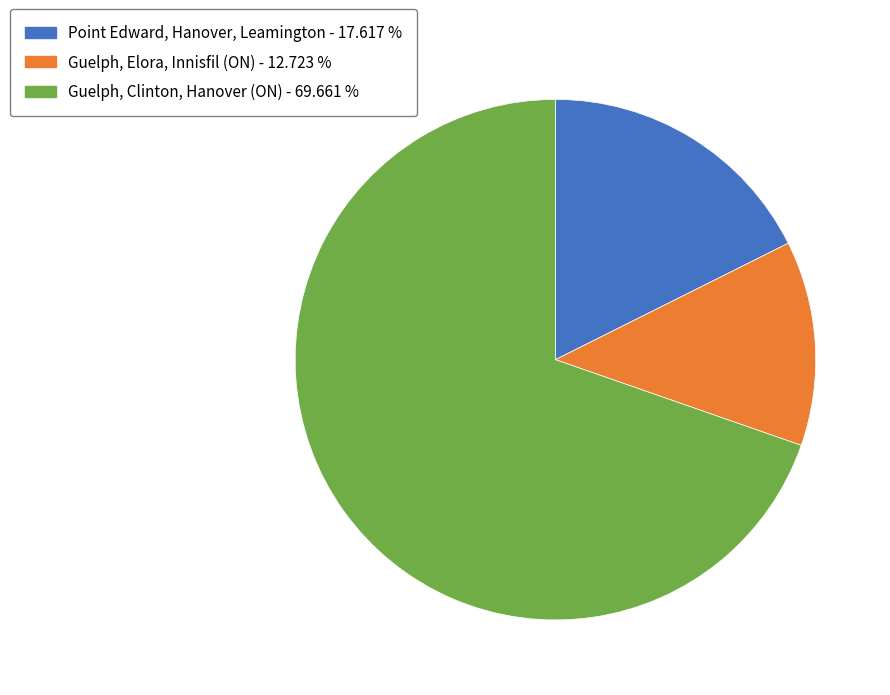

Count the number of slices in the pie.

3